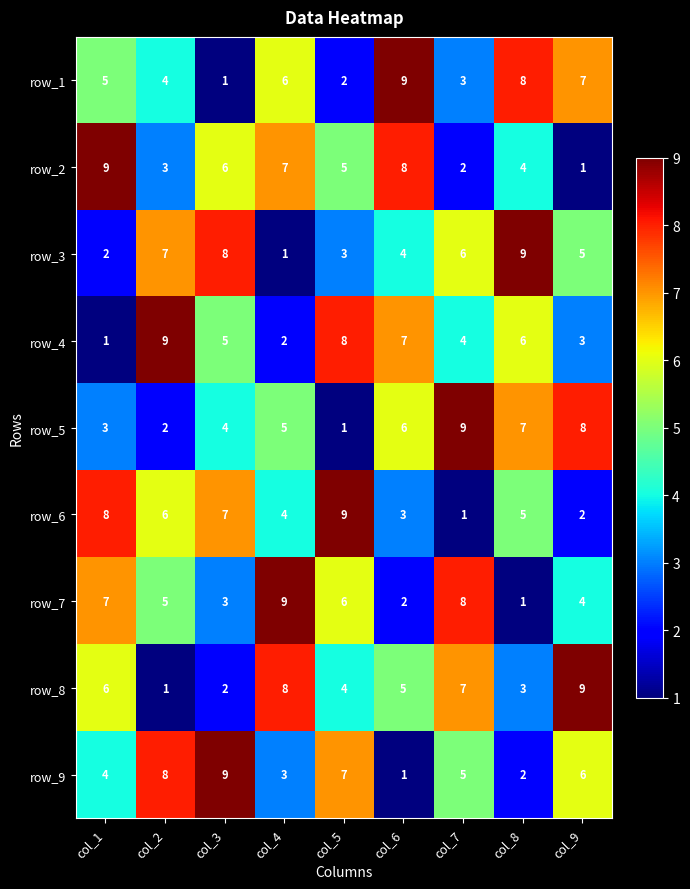

Which series changed the most between col_1 and col_3?

row_3